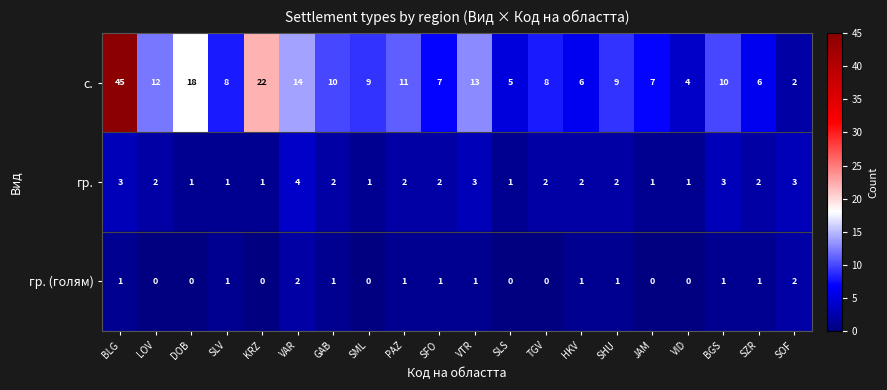

At SFO, list the series in order from largest to smallest.

с., гр., гр. (голям)